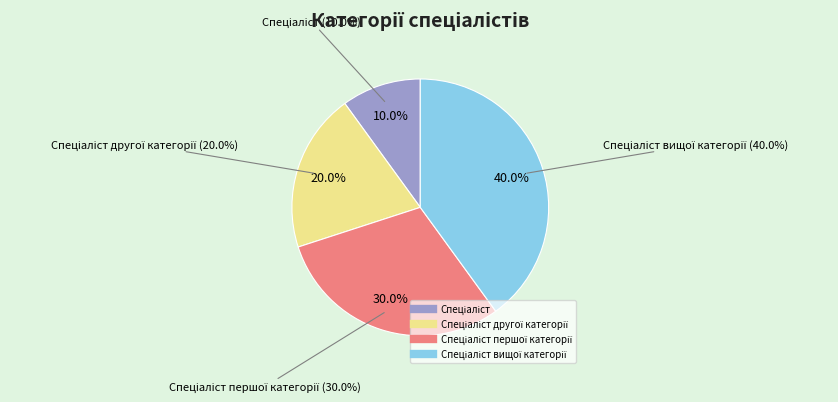

Does Спеціаліст вищої категорії represent more than half of the total?

No